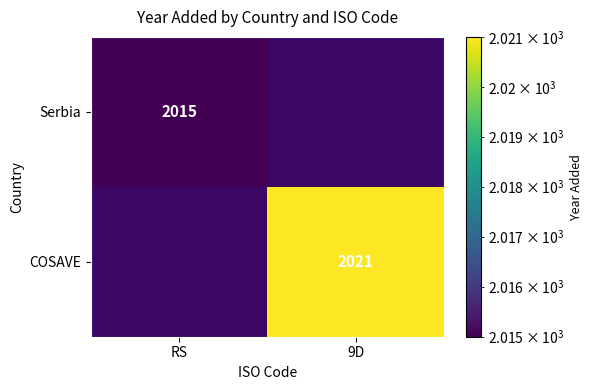

What is the greatest value displayed?

2021.0